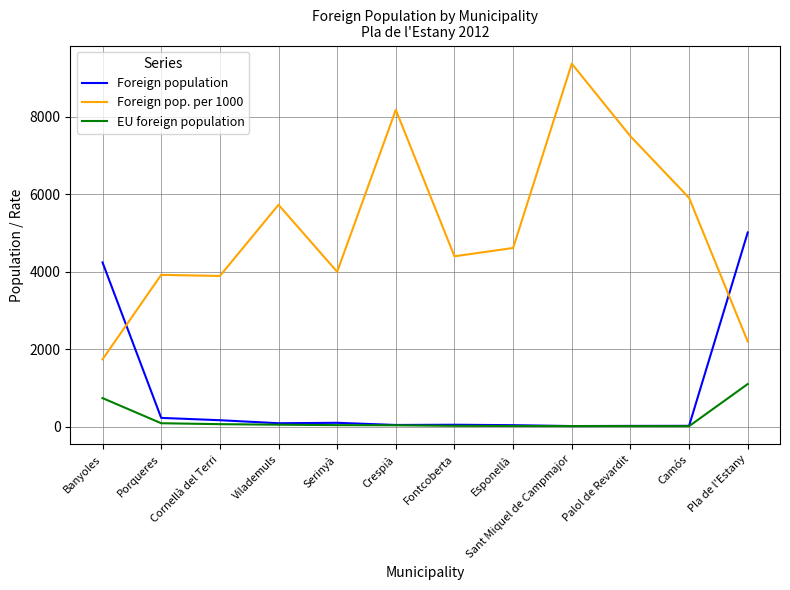

Is this an area chart (filled region under the line)?

No